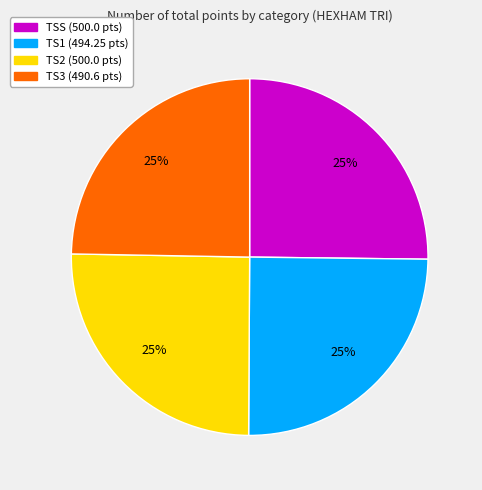

To the nearest percent, what percentage of the pie is TSS?

25%